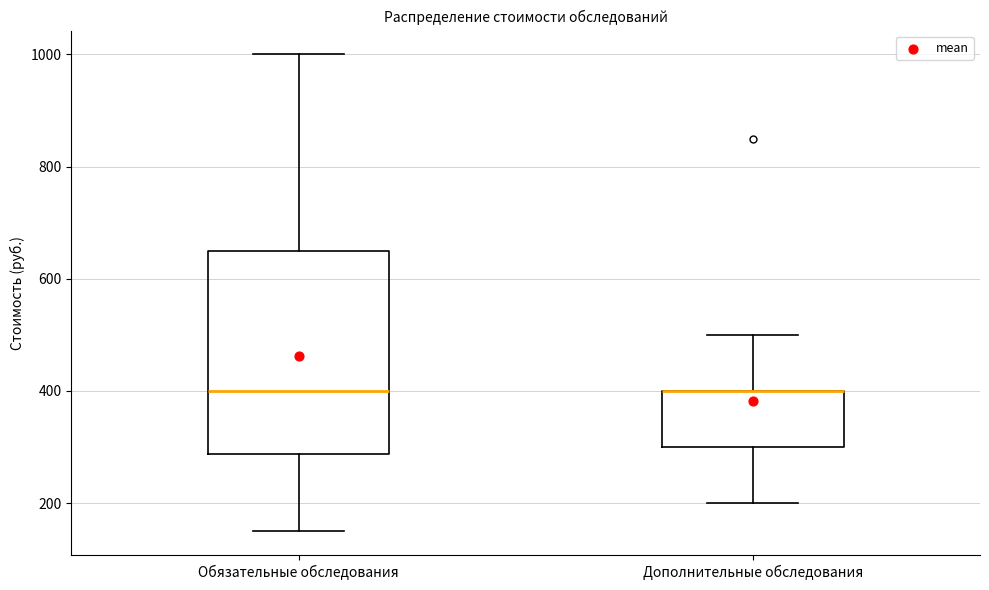

Where is the upper edge of the box for Обязательные обследования on the y-axis? The values are not printed on the chart, so give them approximately, as read against the axis.

660